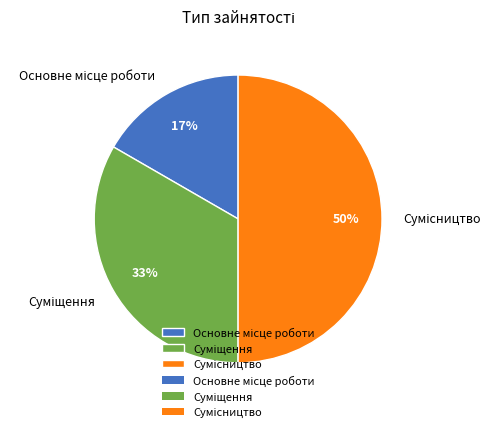

To the nearest percent, what is the average slice percentage?

33%